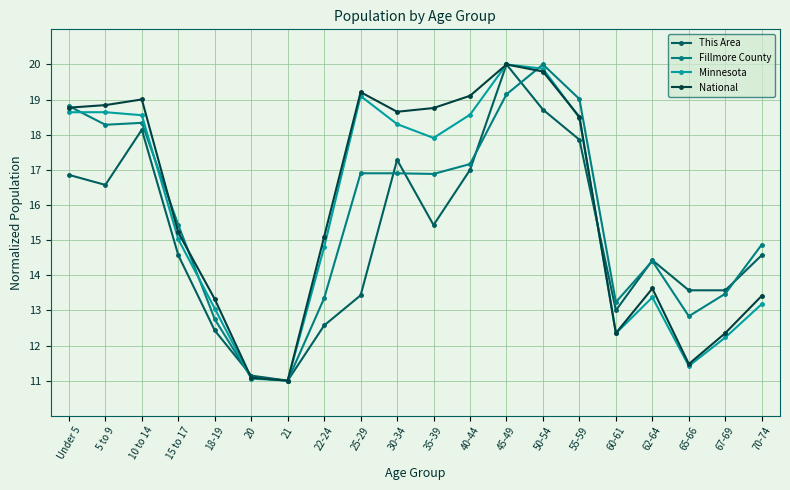

What is the average value of the Minnesota series?

15.8